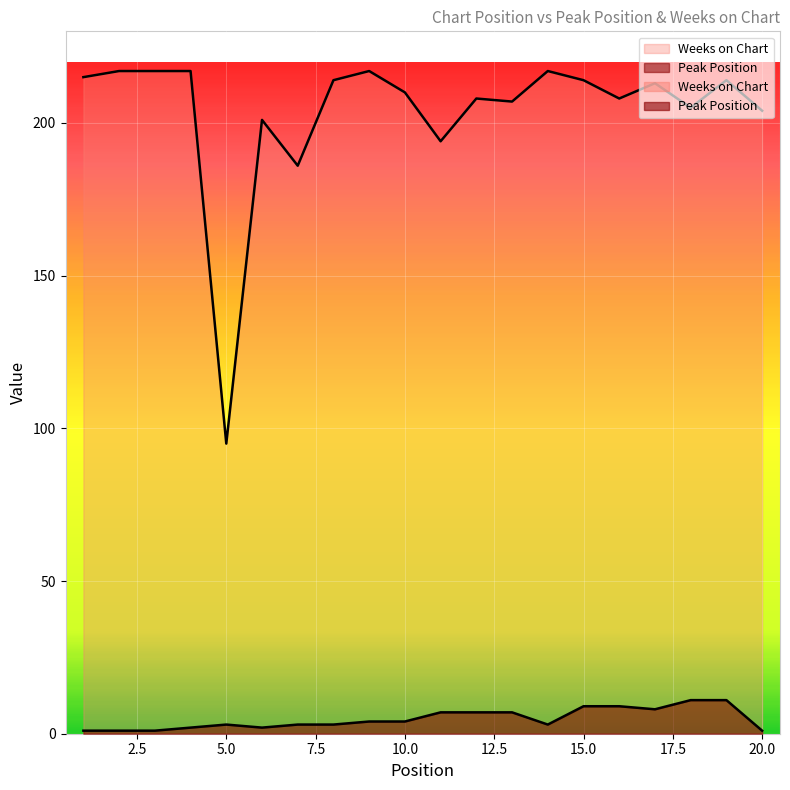

Which series has the largest total across all categories?

Weeks on Chart